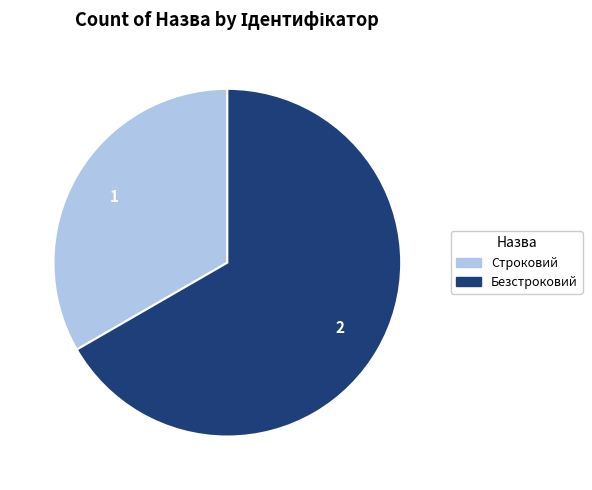

True or false: Строковий accounts for 33% of the total.

True